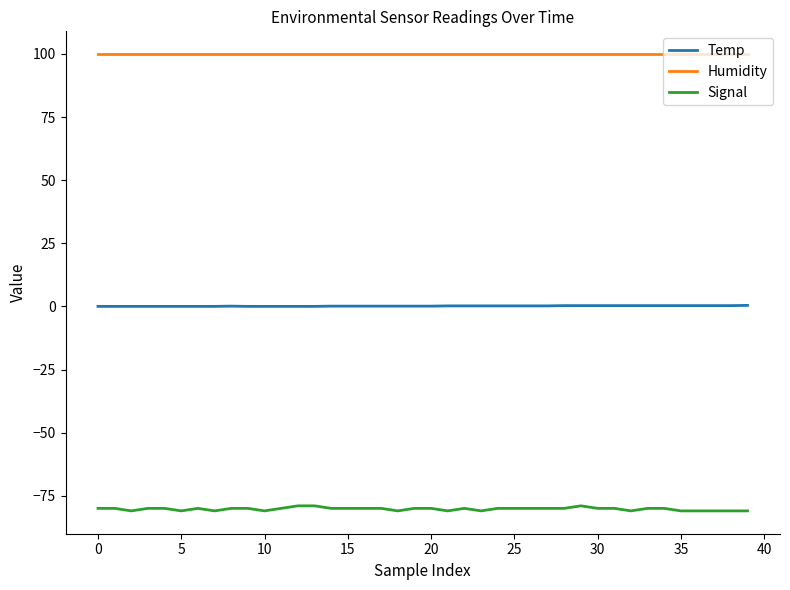

List the series in order of their overall mean, lowest first.

Signal, Temp, Humidity